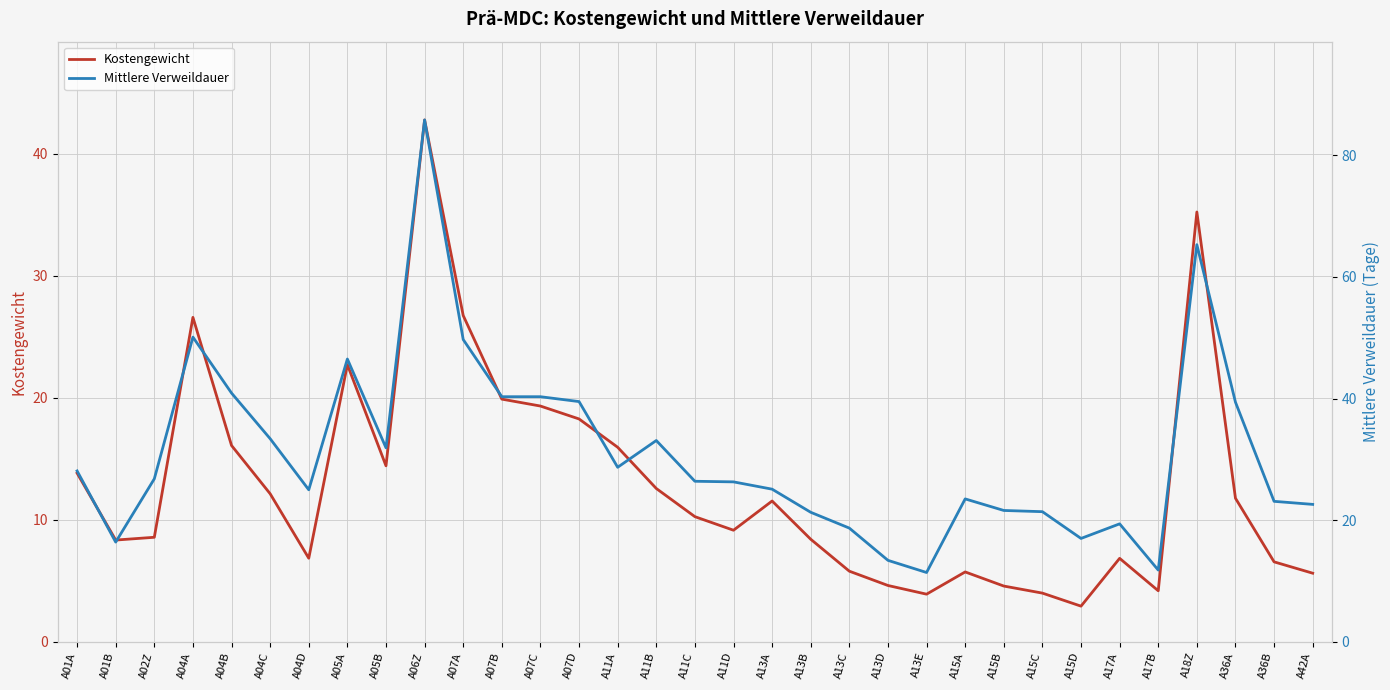

What value does the Mittlere Verweildauer series have at A18Z?

65.3